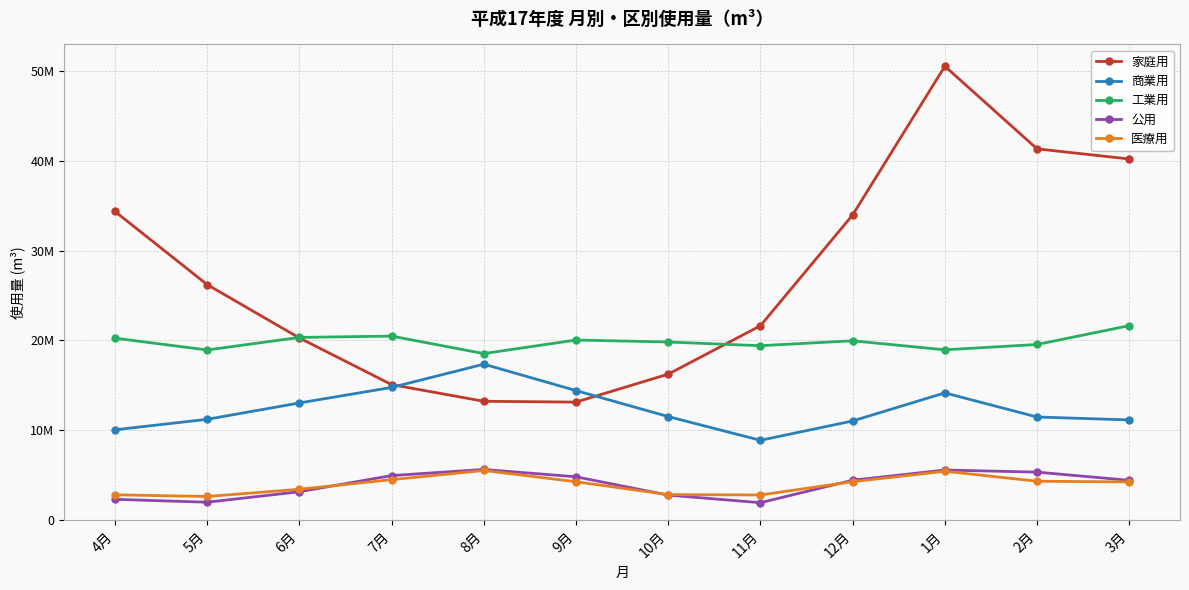

Does the chart have visible grid lines?

Yes